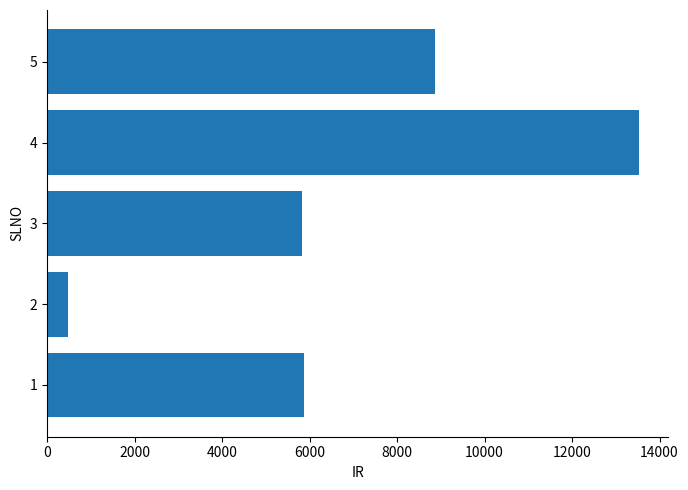

Which has a higher value, 3 or 4?

4